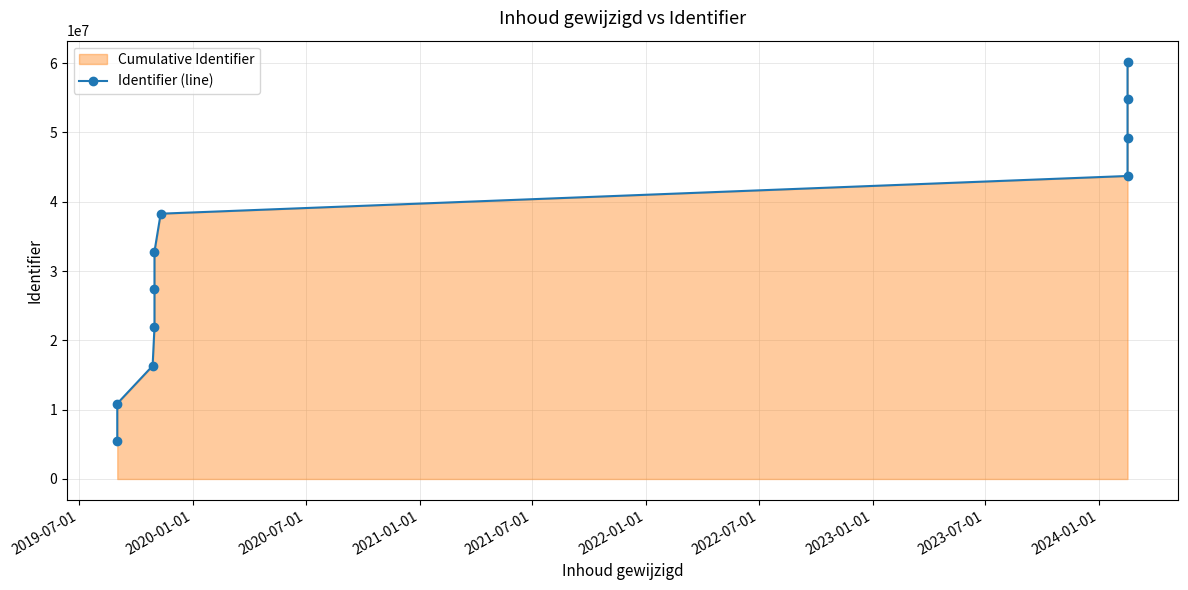

What is the difference between the maximum and minimum values?

54780346